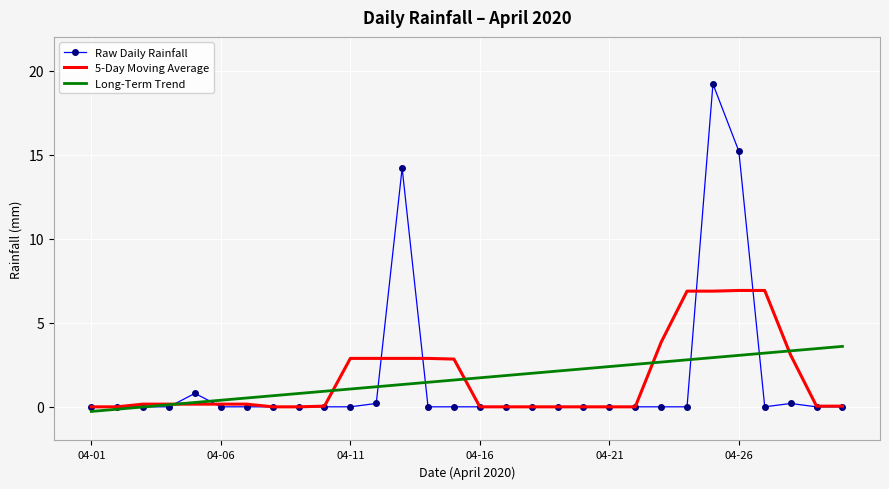

List the series in order of their peak value, highest first.

Raw Daily Rainfall, 5-Day Moving Average, Long-Term Trend